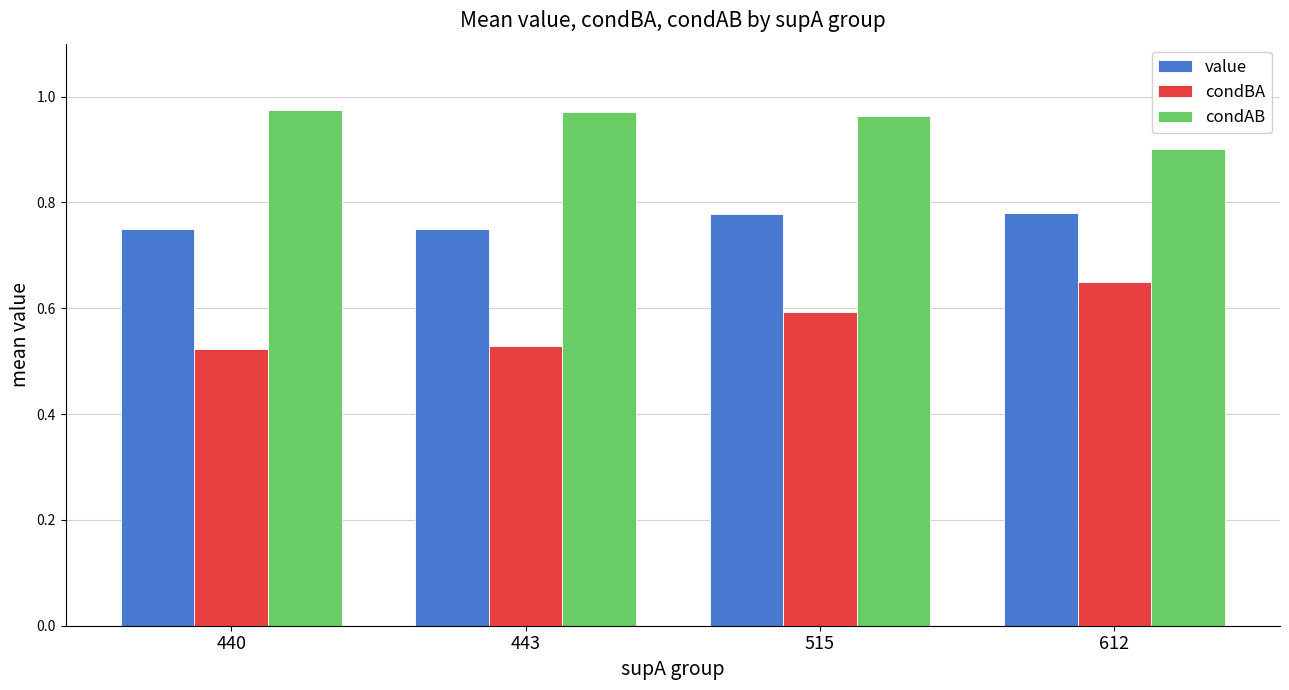

Is the value of value at 443 greater than the value of condAB at 612?

No